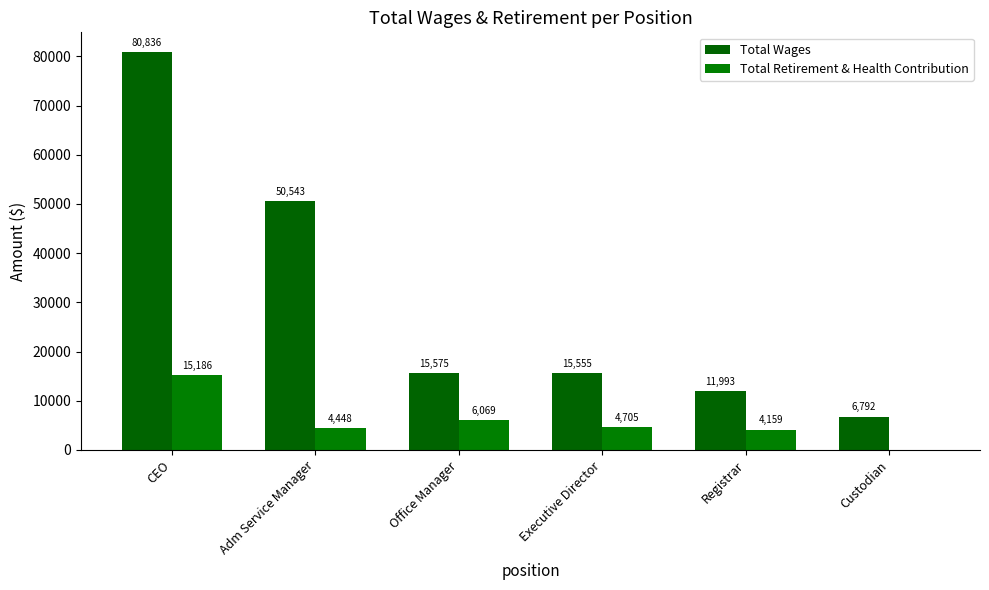

Are the bars horizontal?

No